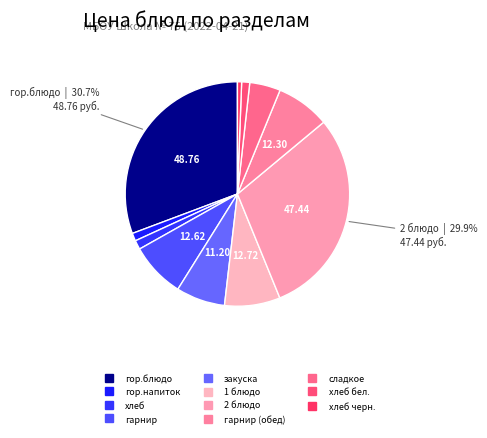

How many slices are in this pie chart?

11